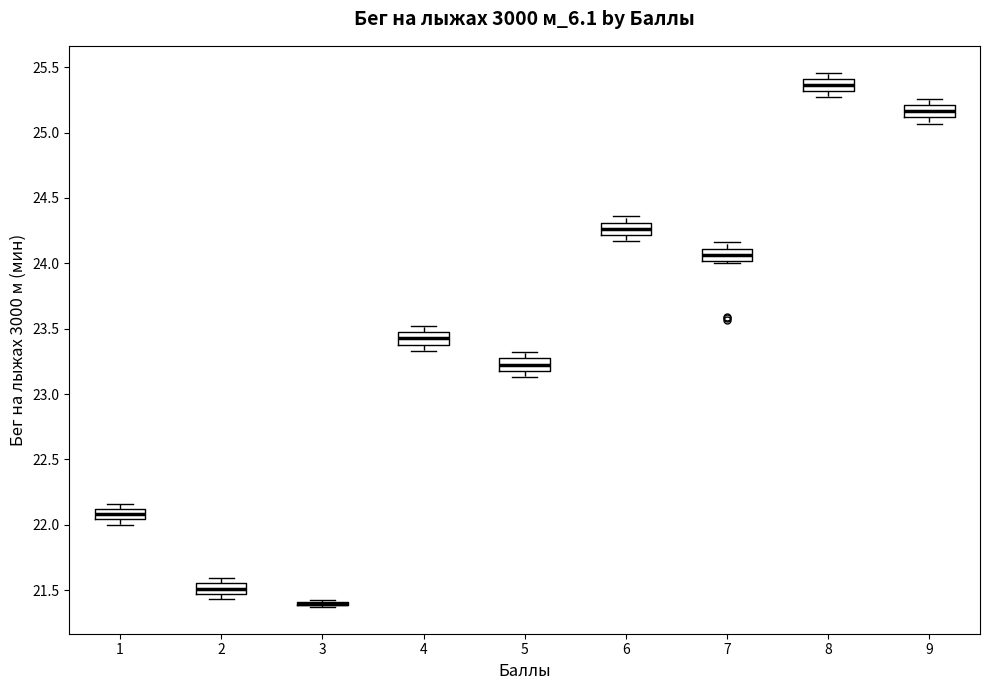

Reading left to right, read every box against the y-axis: the position of its median line, the range the box covers, and the ends of its whiskers. The values are not printed on the chart, so give them approximately, as read against the axis.

1: median 22.10 (inside the box), box 22.05 to 22.10, whiskers 22.00 to 22.15
2: median 21.50, box 21.45 to 21.55, whiskers 21.45 (just below the box's lower edge) to 21.60
3: box collapsed to a line at 21.40, whiskers 21.35 to 21.40
4: median 23.45 (inside the box), box 23.40 to 23.45, whiskers 23.35 to 23.50
5: median 23.25 (inside the box), box 23.20 to 23.25, whiskers 23.15 to 23.30
6: median 24.25, box 24.20 to 24.30, whiskers 24.15 to 24.35
7: median 24.05, box 24.00 to 24.10, whiskers 24.00 (just below the box's lower edge) to 24.15
8: median 25.35, box 25.30 to 25.40, whiskers 25.25 to 25.45
9: median 25.15, box 25.10 to 25.20, whiskers 25.05 to 25.25